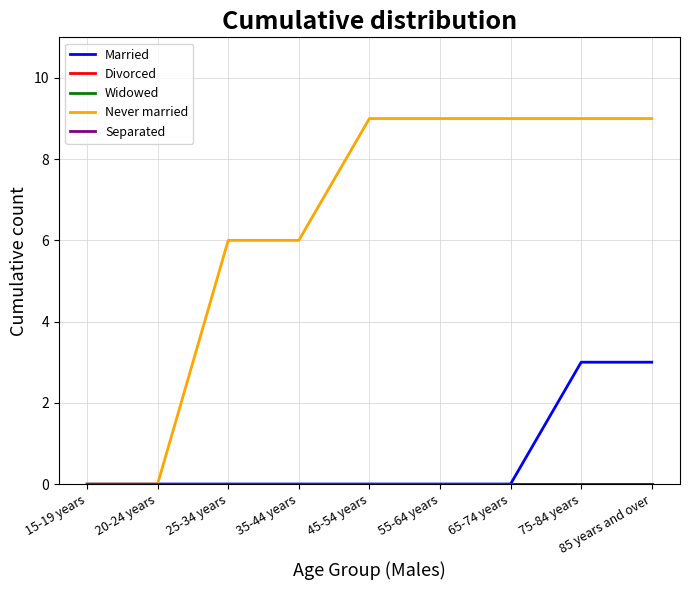

True or false: Widowed and Separated cross at least once.

False